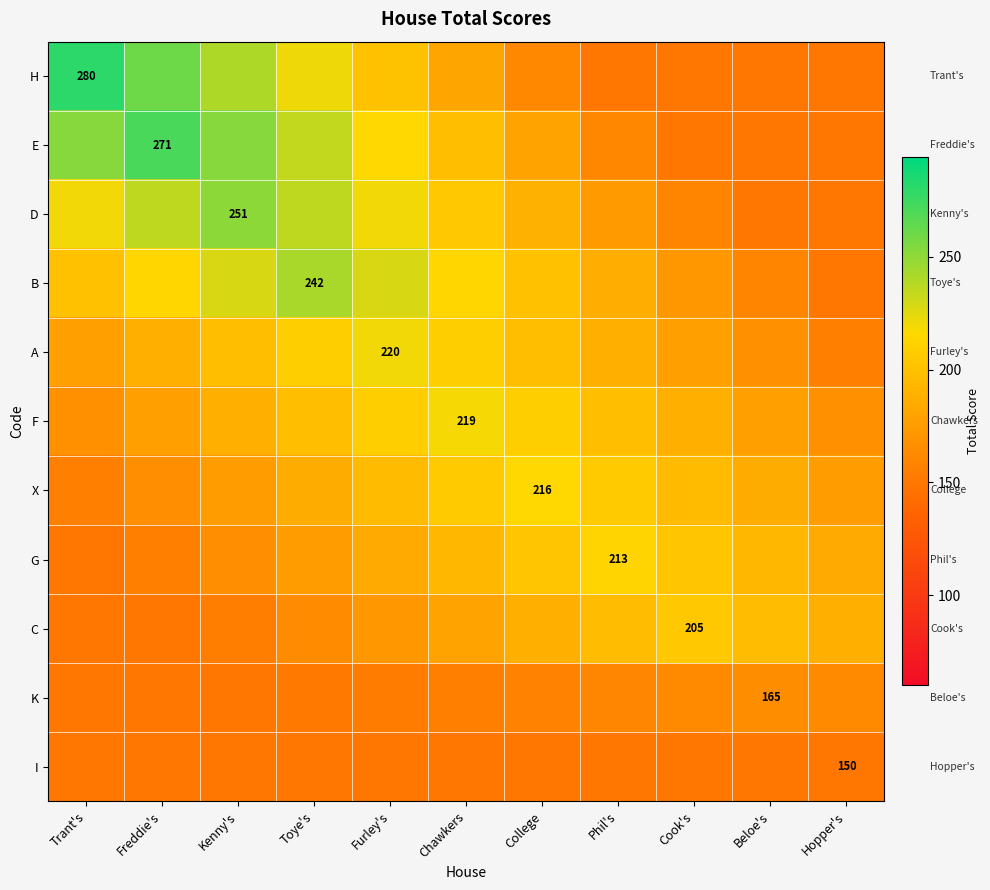

At how many categories does at least one series exceed 237?

4